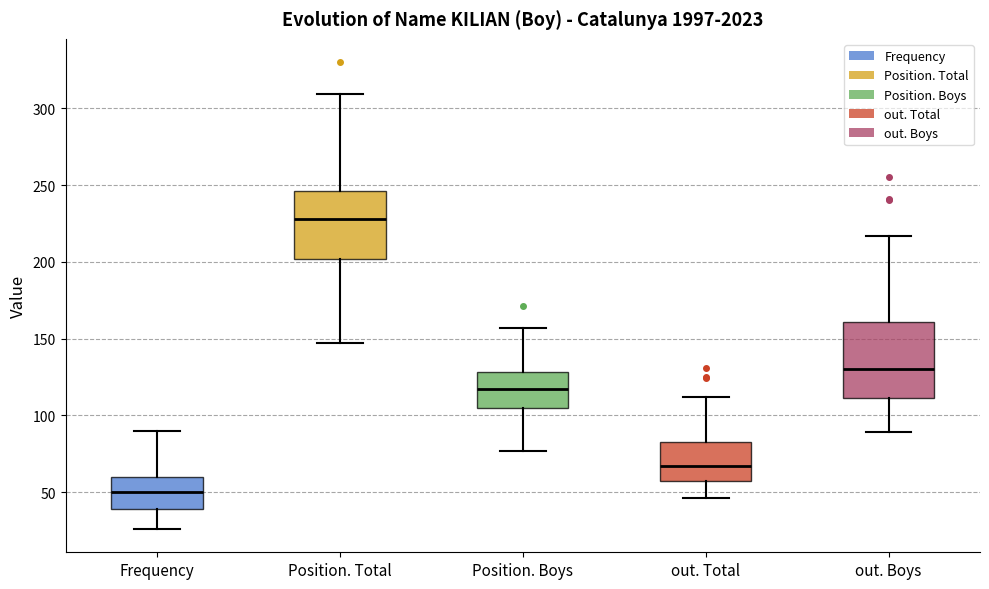

Reading left to right, transcribe this box plot: for each box, give where its median line is, the range the box spans, and where its two whiskers end, as read against the y-axis. The values are not printed on the chart, so give them approximately, as read against the axis.

Frequency: median 50, box 40 to 60, whiskers 25 to 90
Position. Total: median 230, box 200 to 245, whiskers 145 to 310
Position. Boys: median 115, box 105 to 130, whiskers 75 to 155
out. Total: median 65, box 55 to 85, whiskers 45 to 110
out. Boys: median 130, box 110 to 160, whiskers 90 to 215